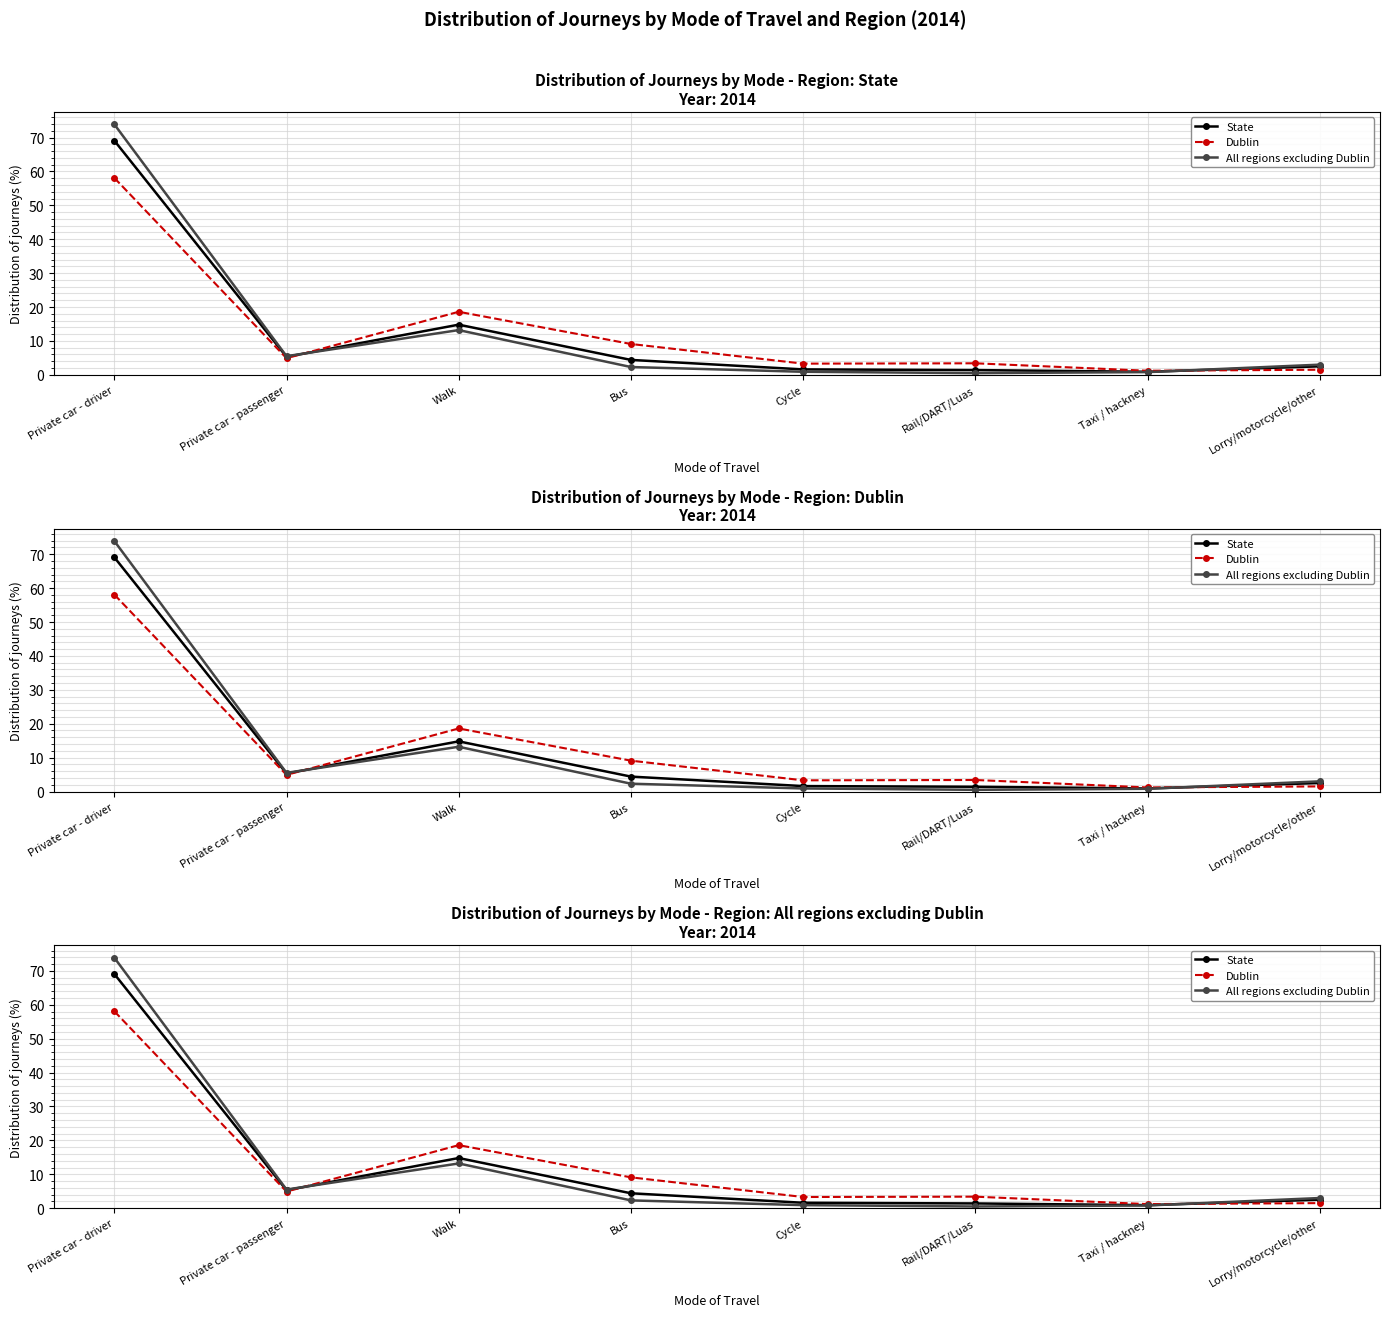

Between which two adjacent categories do Dublin and All regions excluding Dublin first intersect?

Private car - passenger and Walk